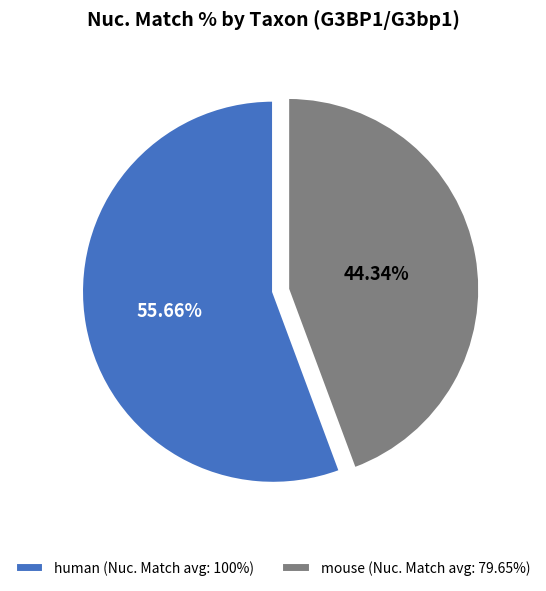

To the nearest percent, what is the difference between the largest and smallest slice percentages?

11%